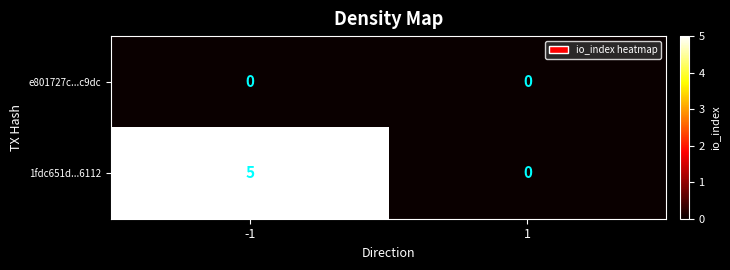

At which category is the sum across all series the highest?

-1